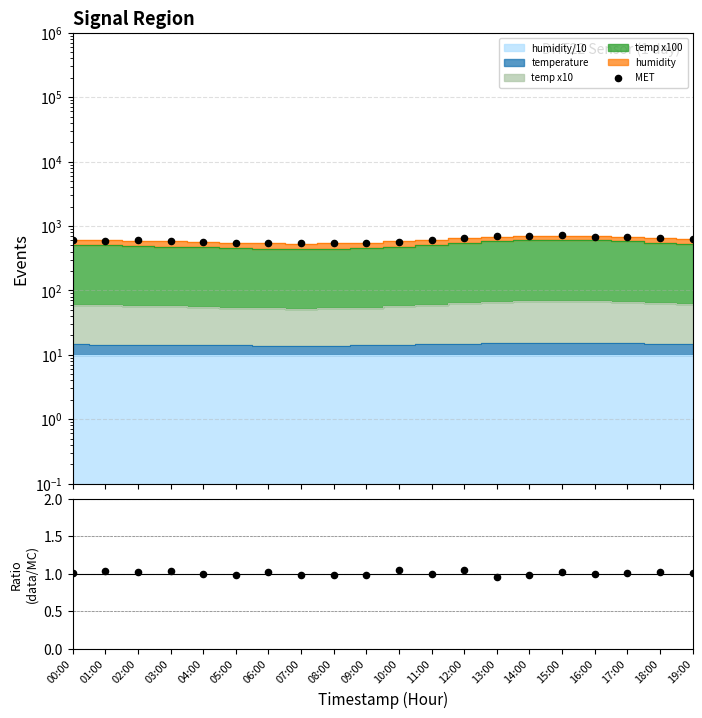

Between 15:00 and 11:00, which is larger?

15:00